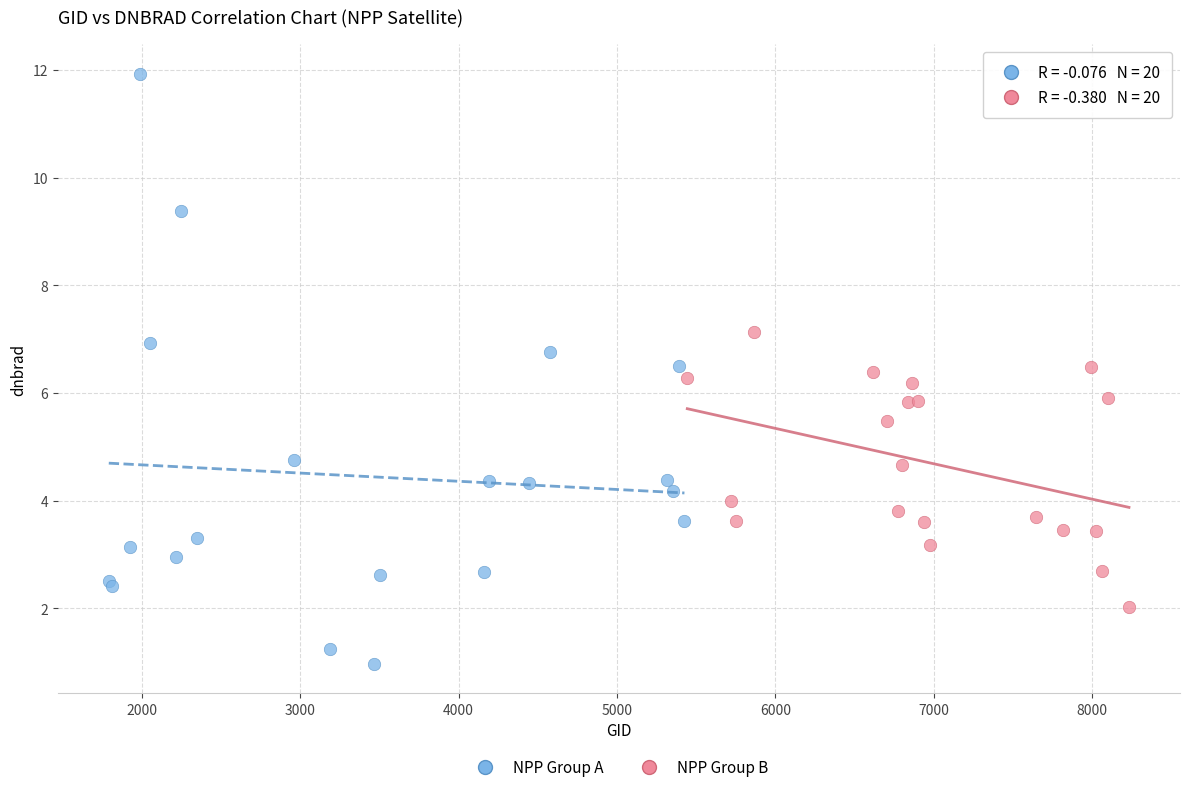

Which series reaches the minimum Y coordinate?

NPP Group A